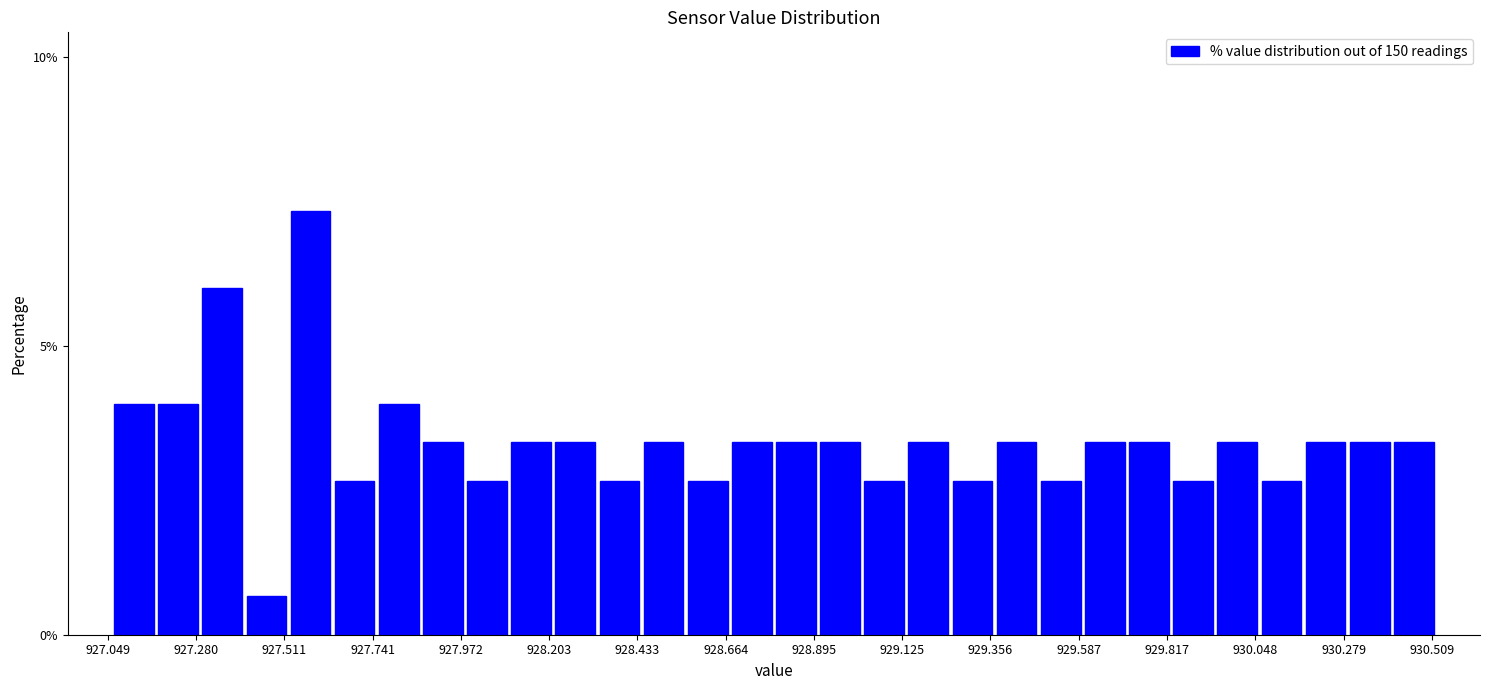

Around what value on the x-axis is the tallest bar? Give the approximate position of its centre, as read against the axis.

927.60